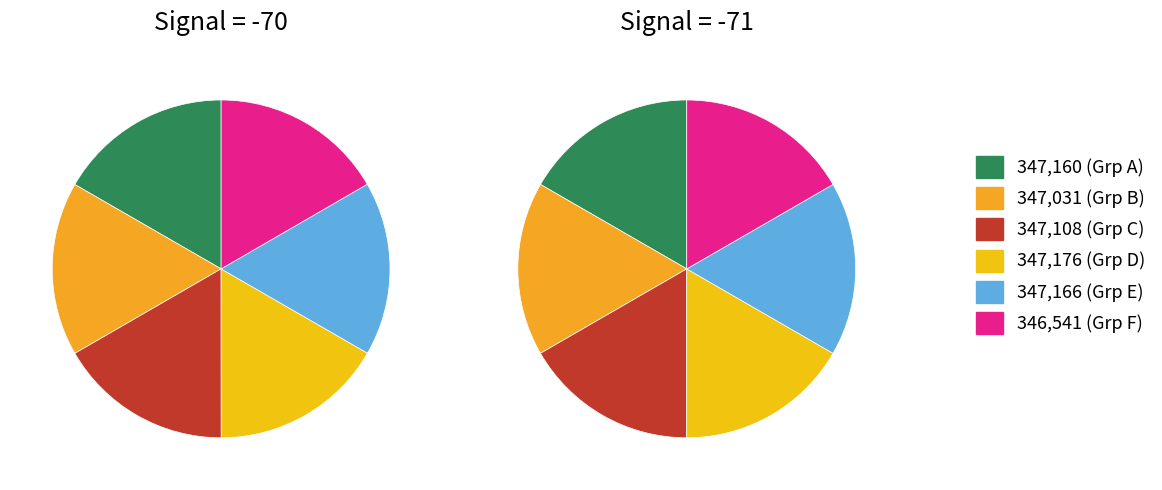

Is Samples_346541 the majority of the pie?

No